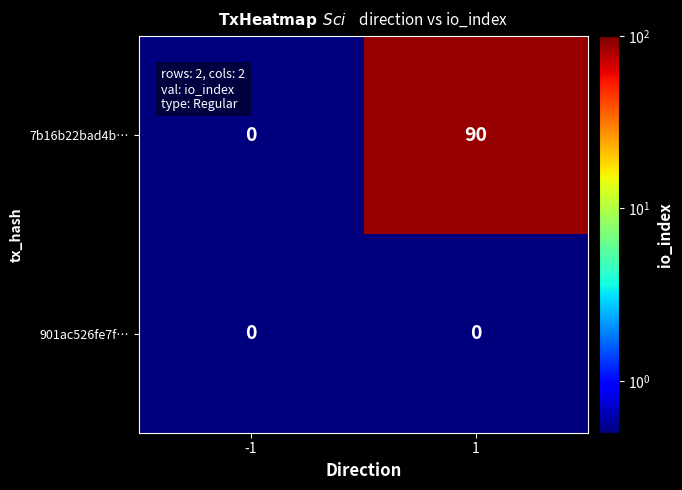

Rank the series by their maximum value, from lowest to highest.

901ac526fe7f…, 7b16b22bad4b…